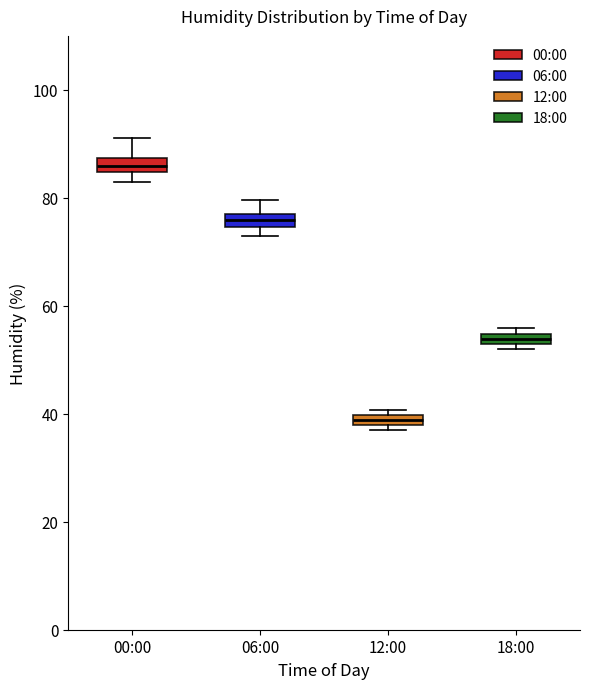

Which box's median line is the highest?

00:00